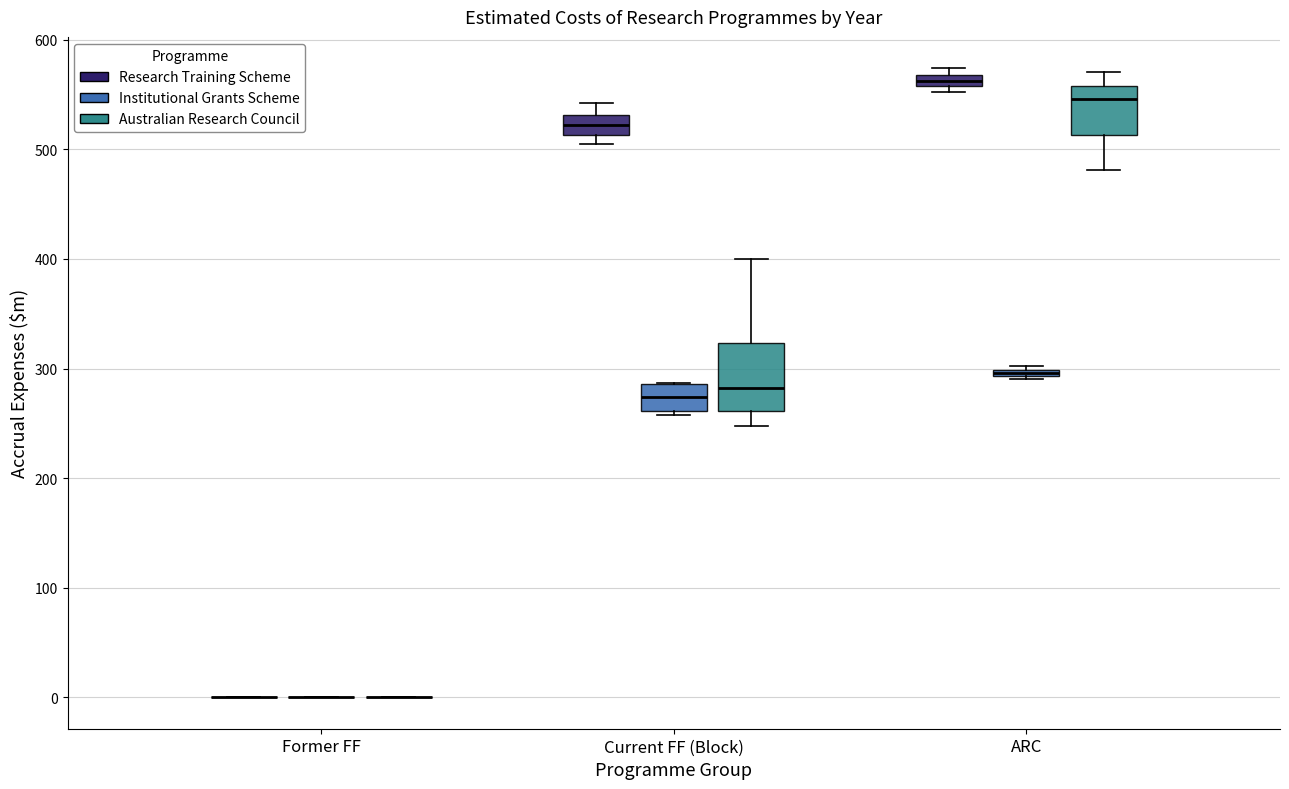

Where is the lower edge of the box for ARC (Research Training Scheme) on the y-axis? The values are not printed on the chart, so give them approximately, as read against the axis.

560